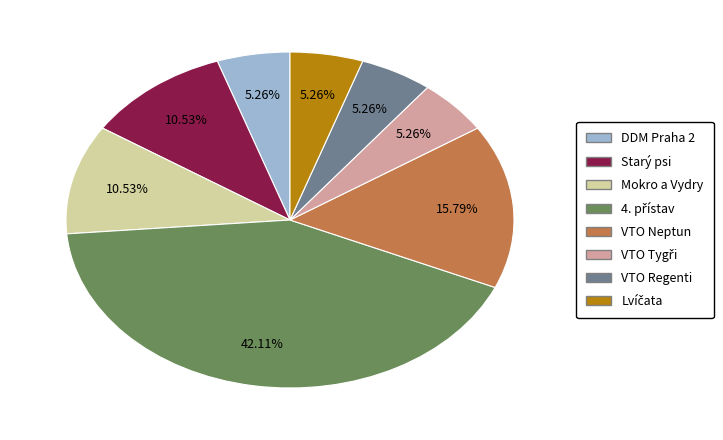

Between DDM Praha 2 and VTO Neptun, which is larger?

VTO Neptun